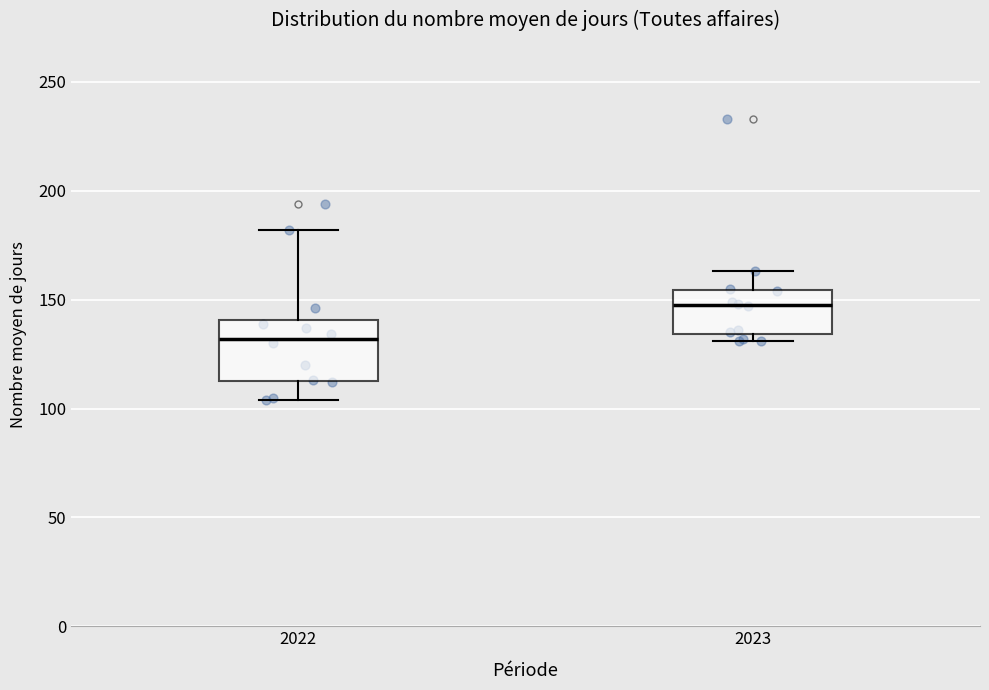

Reading left to right, transcribe this box plot: for each box, give where its median line is, the range the box spans, and where its two whiskers end, as read against the y-axis. The values are not printed on the chart, so give them approximately, as read against the axis.

2022: median 130, box 115 to 140, whiskers 105 to 180
2023: median 150, box 135 to 155, whiskers 130 to 165